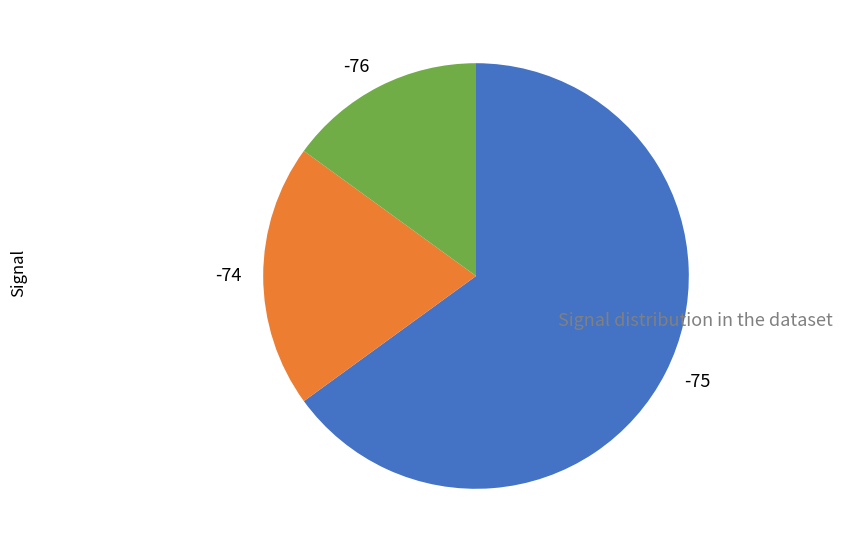

Count the number of slices in the pie.

3